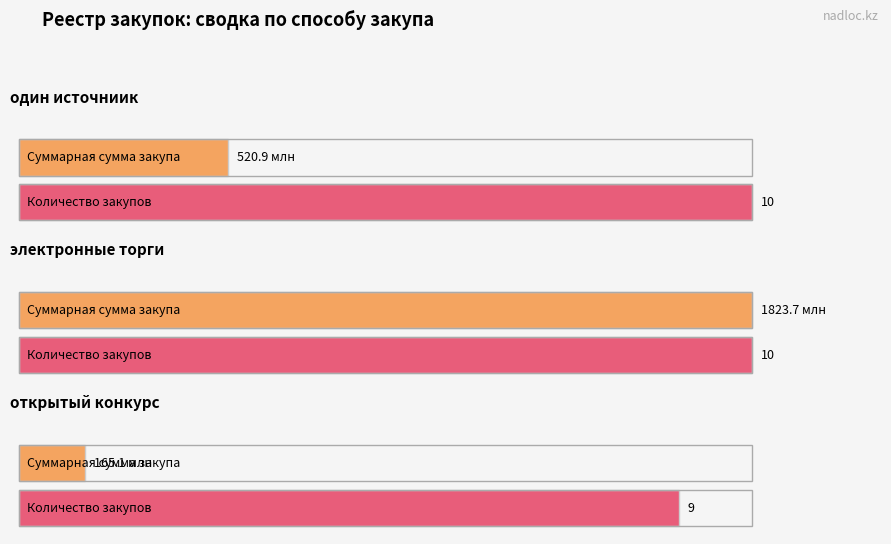

Is the value of открытый конкурс at 4 greater than the value of один источниик at 4?

Yes